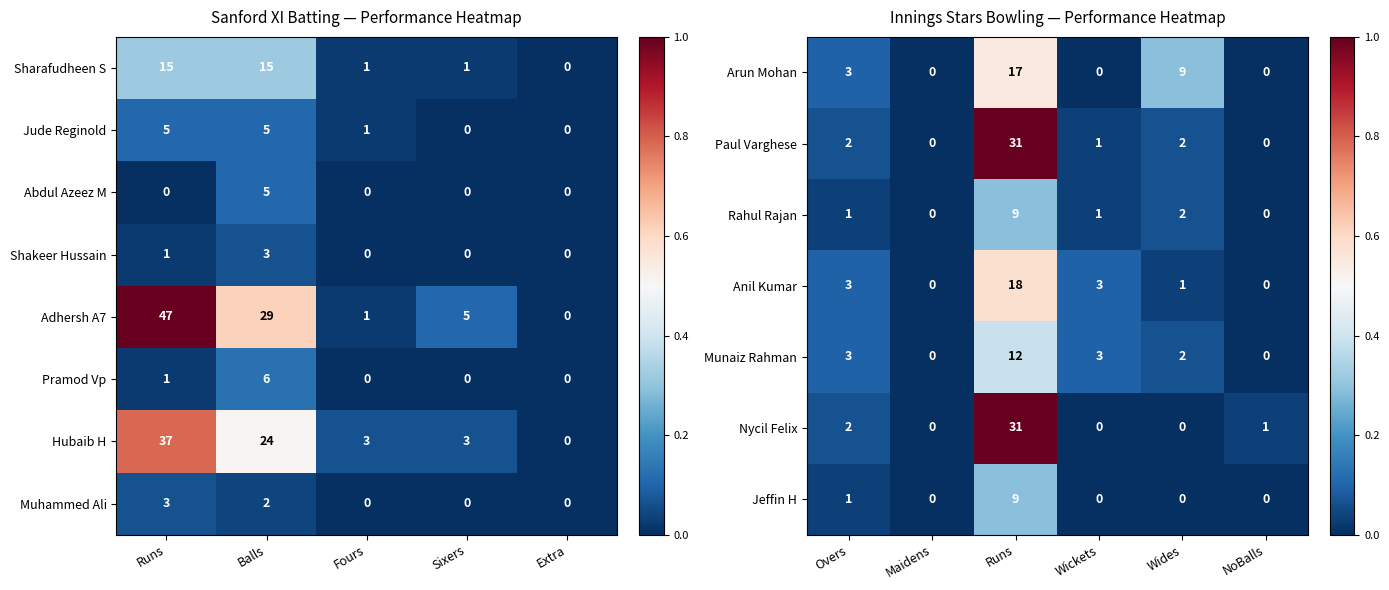

Is it true that Shakeer Hussain equals 0.0 at Fours?

True